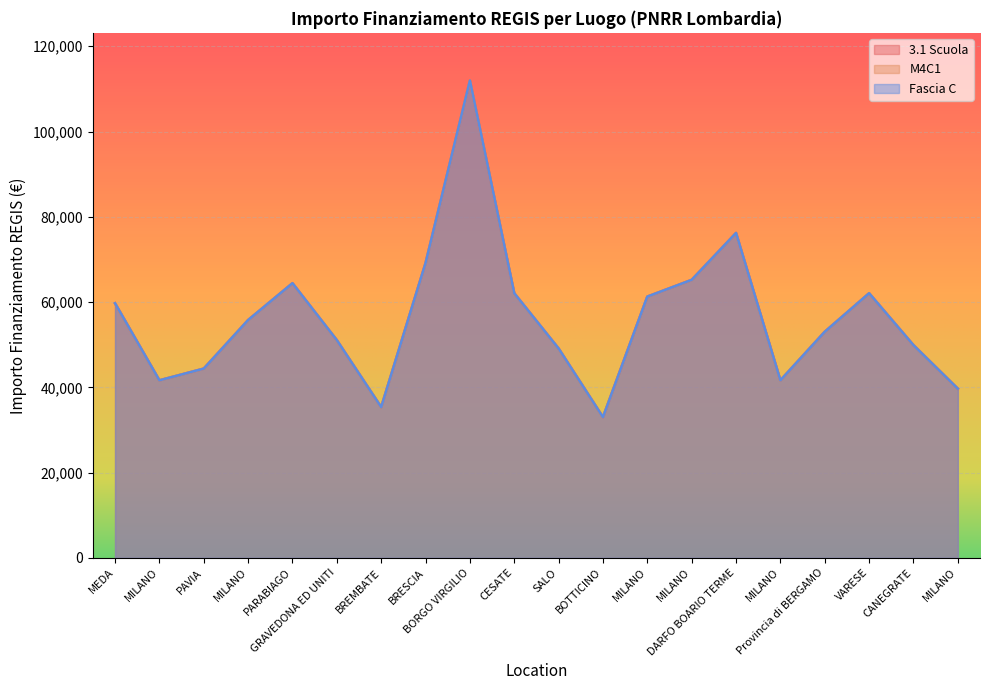

At how many categories does at least one series exceed 78577?

1